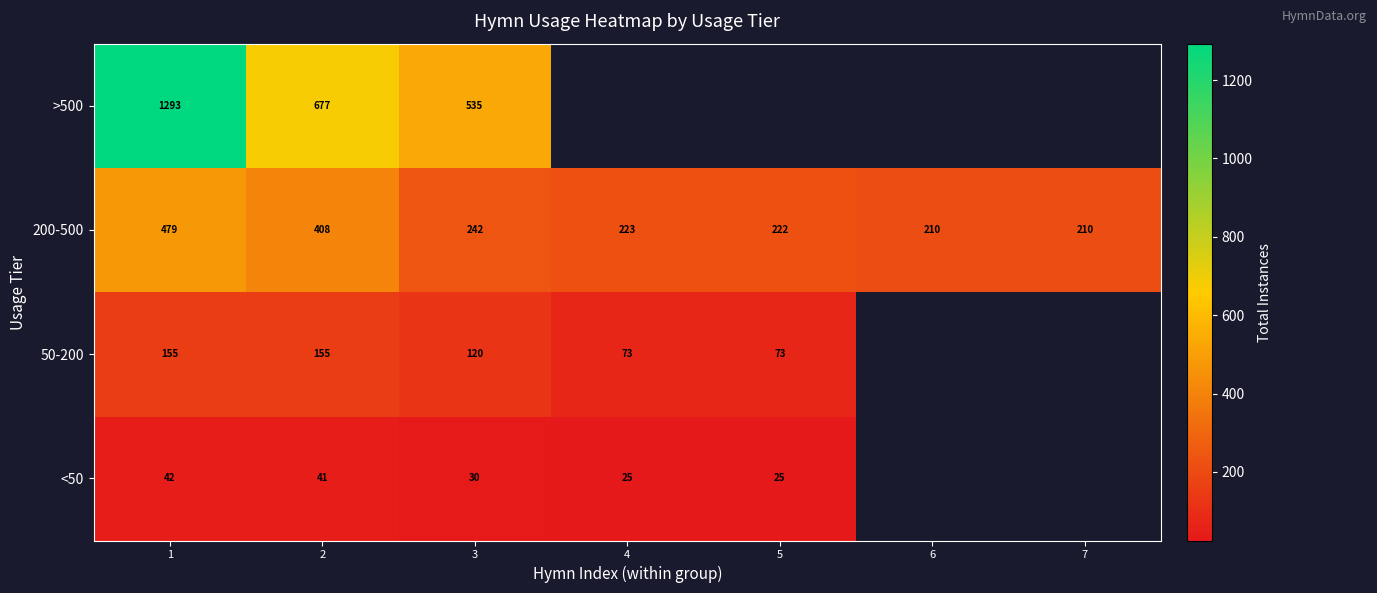

The 50-200 series shows 71 at 3. True or false?

False